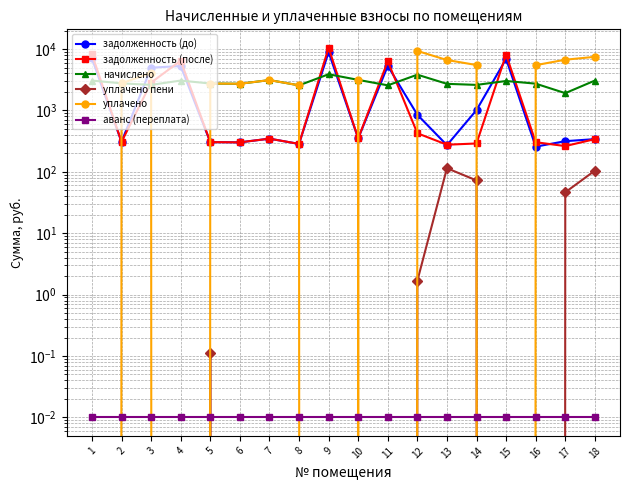

What is the value of the задолженность (до) point at the 18th from the left?

341.2